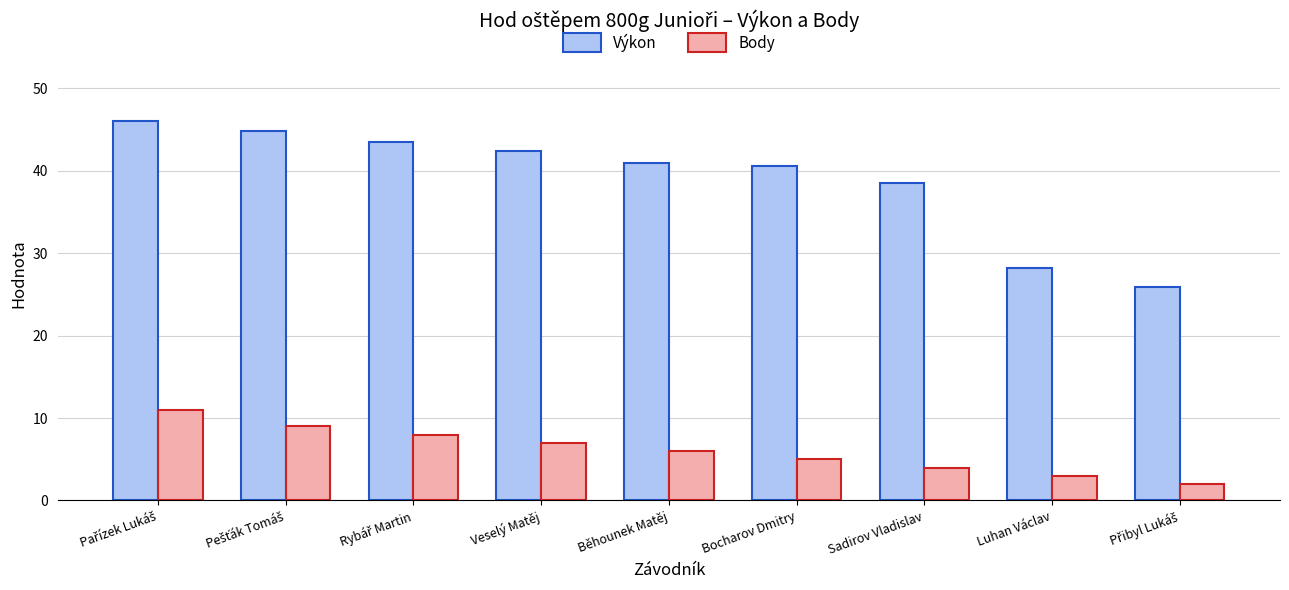

At which label is Výkon closest to 35?

Sadirov Vladislav